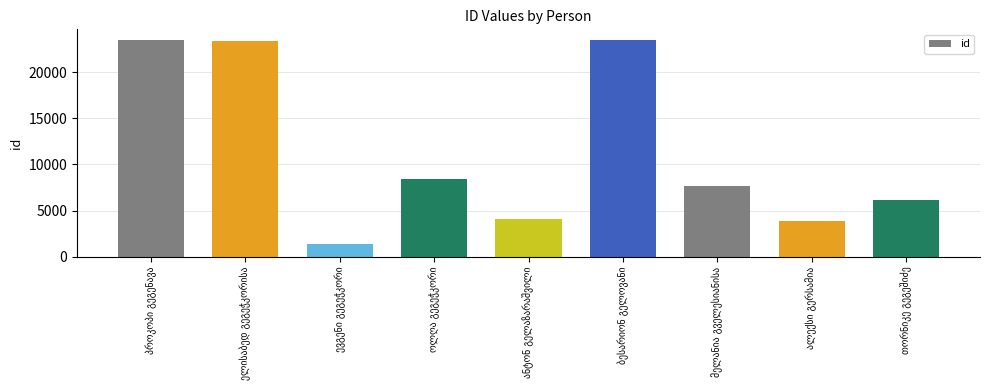

What is the difference between the maximum and minimum values?

22127